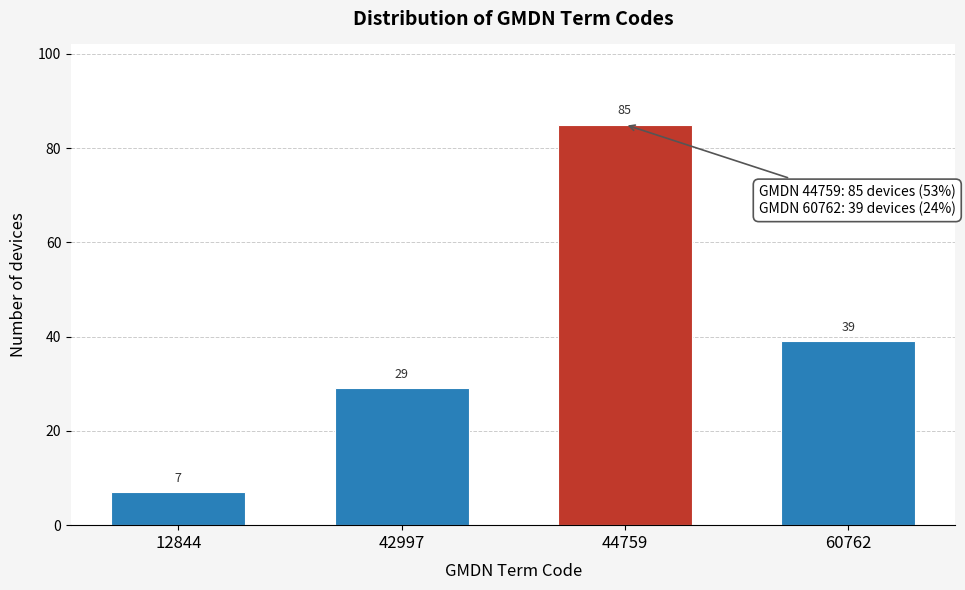

Reading right to left, what are all the values shown in this chart?

60762=39	44759=85	42997=29	12844=7